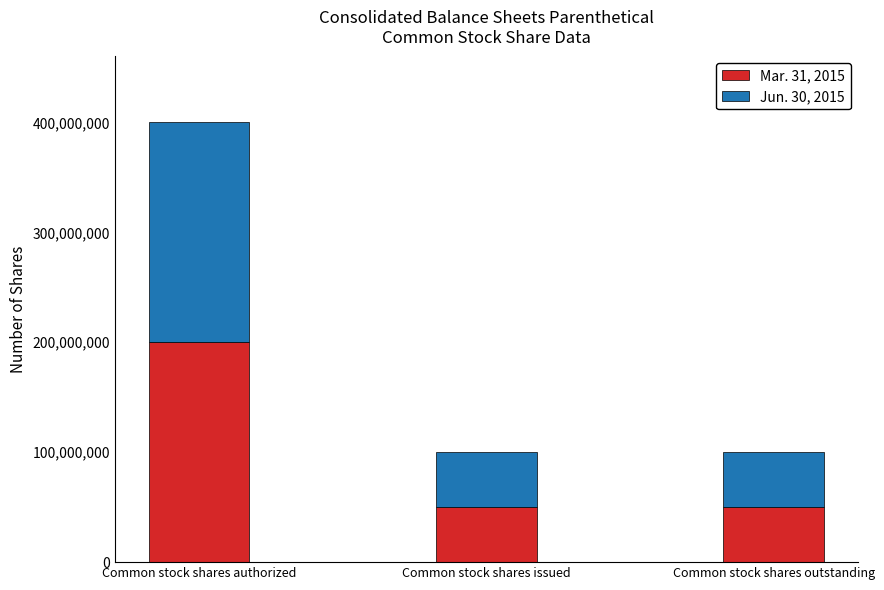

Is it true that Mar. 31, 2015 equals 30538925 at Common stock shares issued?

False